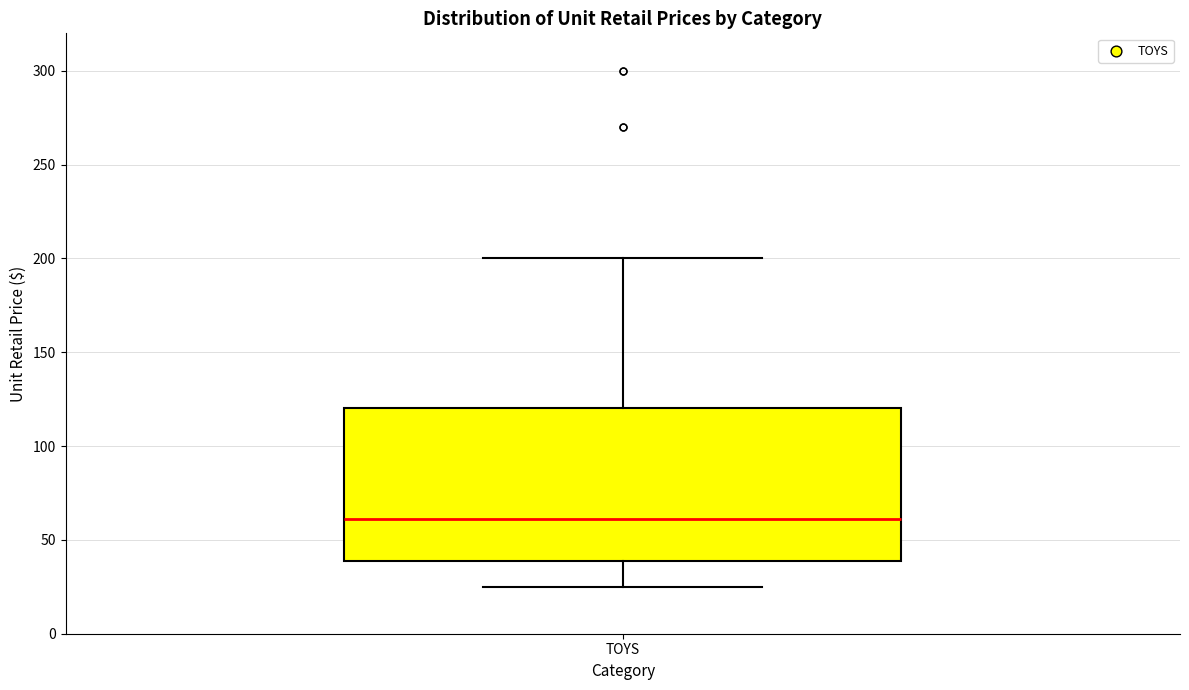

Read this box plot against the y-axis: the position of the median line, the range covered by the box, and the ends of both whiskers. The values are not printed on the chart, so give them approximately, as read against the axis.

median 60, box 40 to 120, whiskers 25 to 200